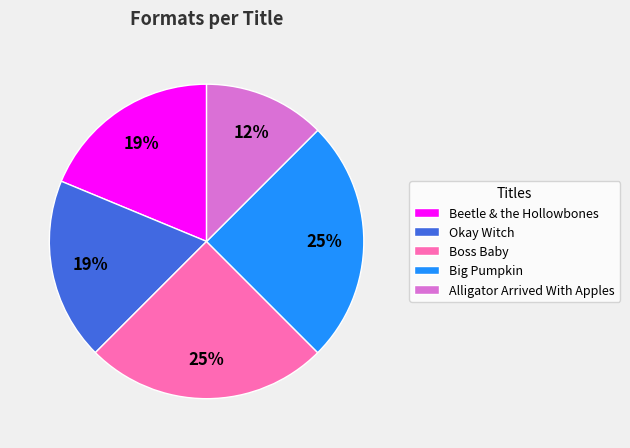

To the nearest percent, what percentage of the pie is Boss Baby?

25%